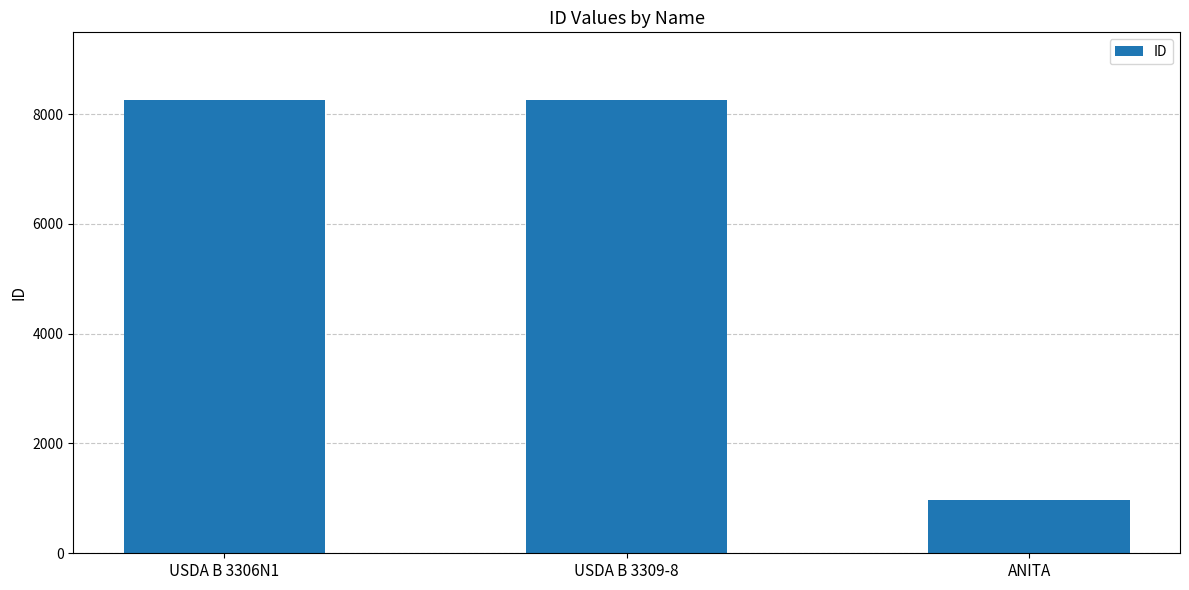

What is the change in value from USDA B 3306N1 to ANITA?

-7271